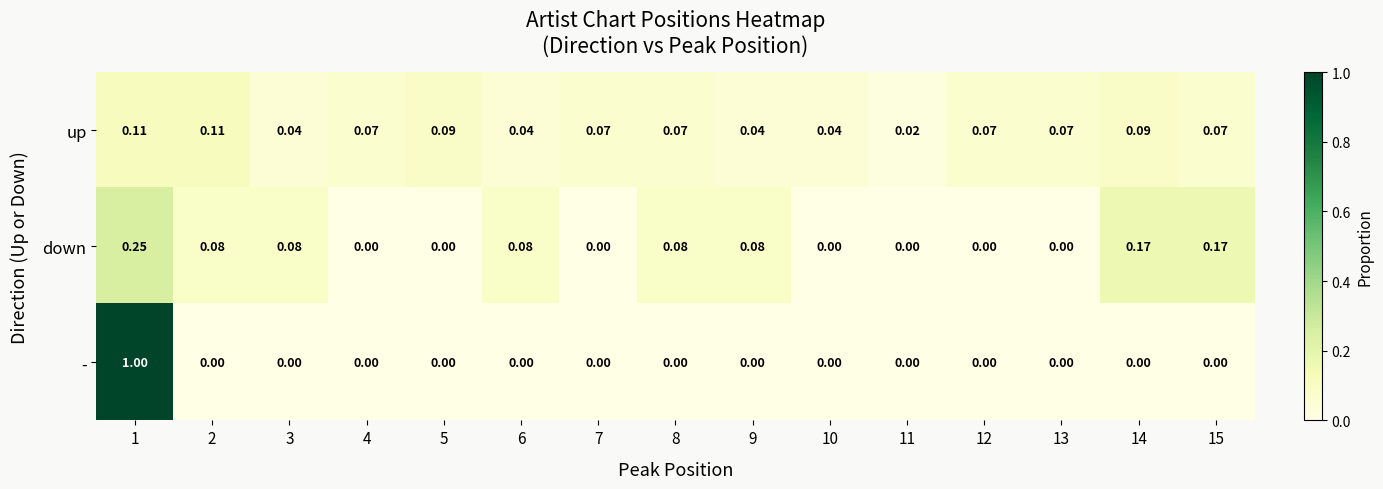

Is the value of down at 15 greater than the value of up at 4?

Yes